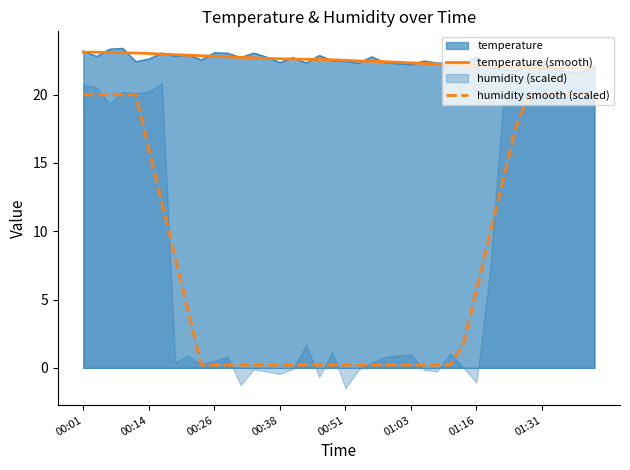

How many data points does each series have?

40